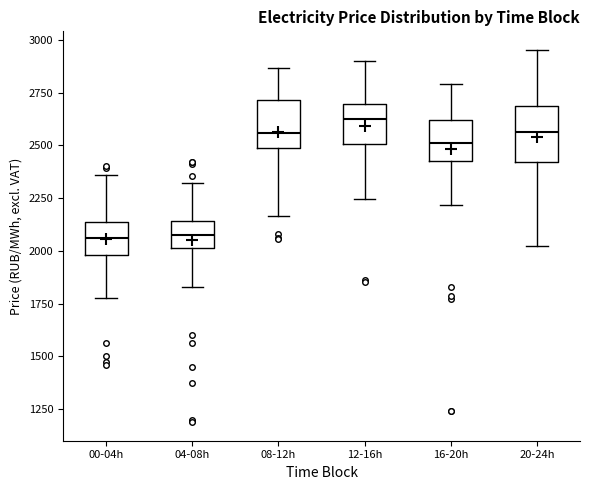

Reading left to right, transcribe this box plot: for each box, give where its median line is, the range the box spans, and where its two whiskers end, as read against the y-axis. The values are not printed on the chart, so give them approximately, as read against the axis.

00-04h: median 2050, box 2000 to 2150, whiskers 1800 to 2350
04-08h: median 2100, box 2000 to 2150, whiskers 1850 to 2300
08-12h: median 2550, box 2500 to 2700, whiskers 2150 to 2850
12-16h: median 2600, box 2500 to 2700, whiskers 2250 to 2900
16-20h: median 2500, box 2450 to 2600, whiskers 2200 to 2800
20-24h: median 2550, box 2400 to 2700, whiskers 2000 to 2950